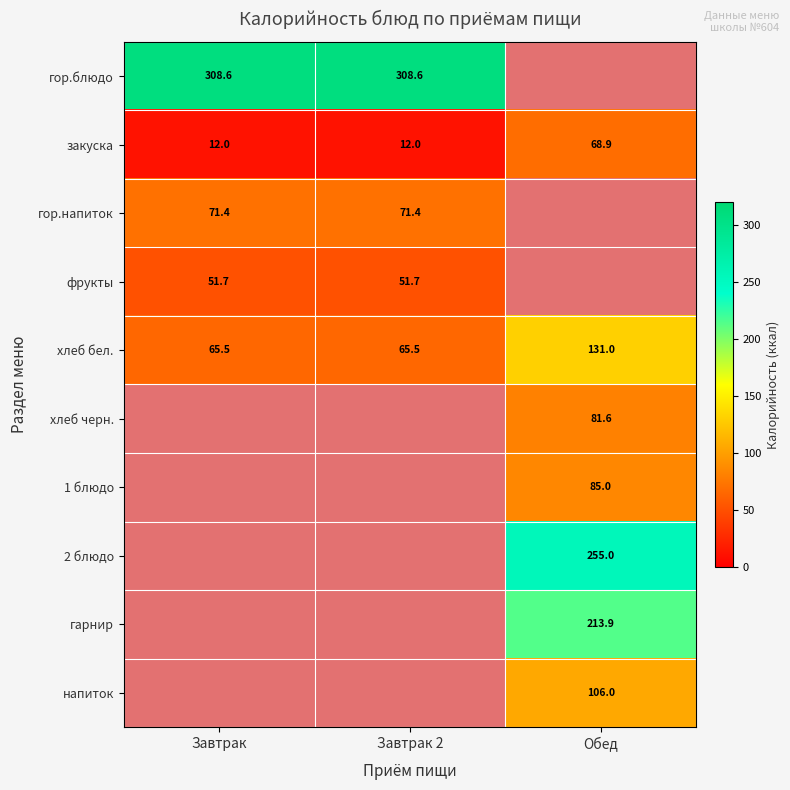

How many series are shown in this chart?

10